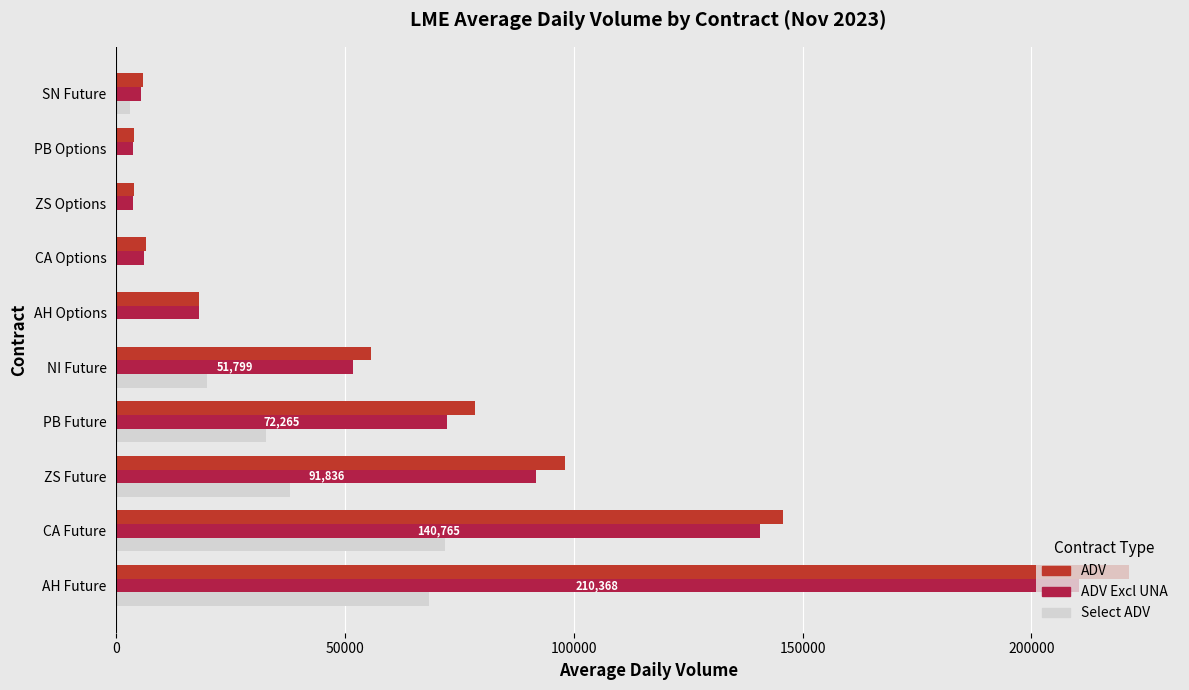

Is the value of ADV Excl UNA at ZS Options greater than the value of ADV at PB Future?

No